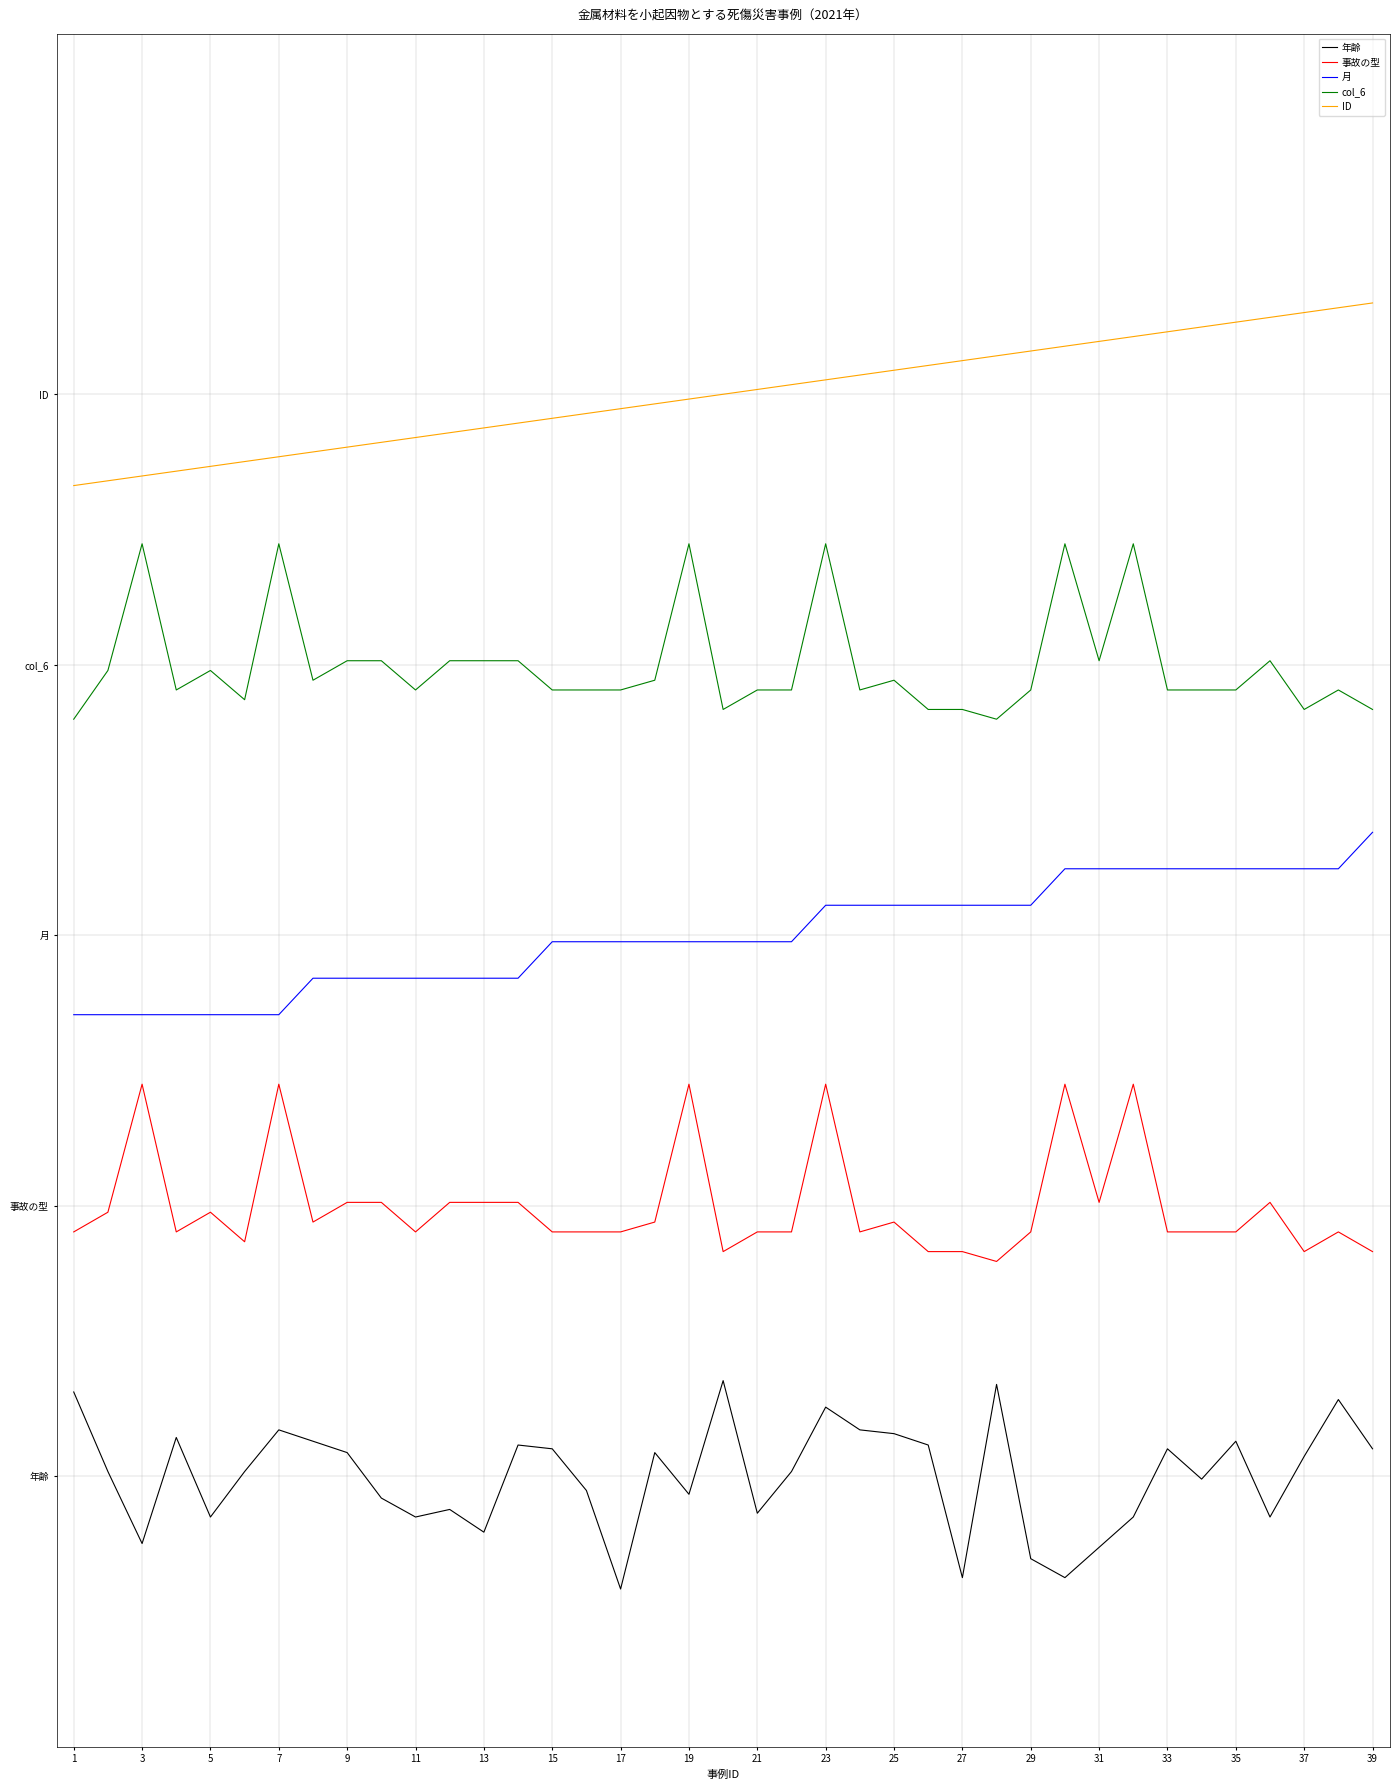

What are all the series names shown in the legend?

年齢, 事故の型, 月, col_6, ID